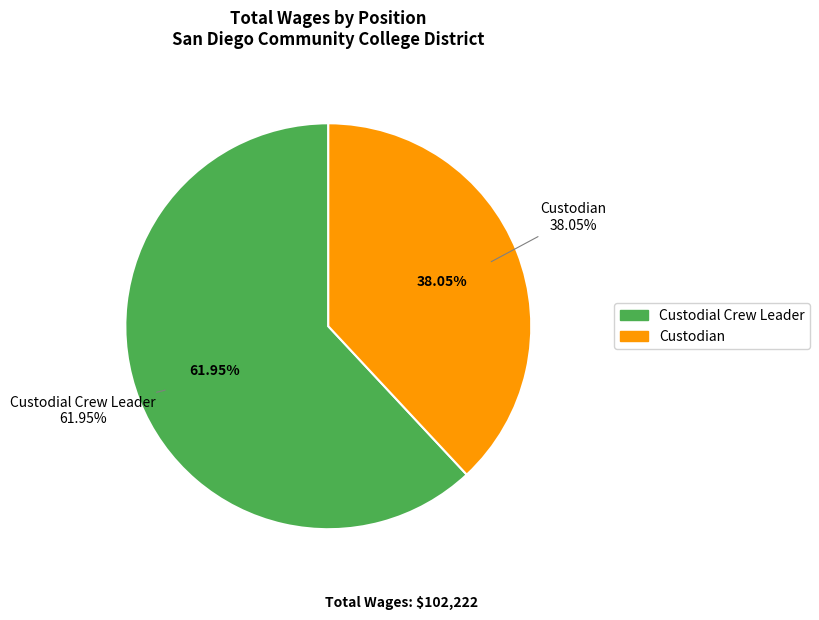

To the nearest percent, what is the combined percentage of Custodial Crew Leader and Custodian?

100%